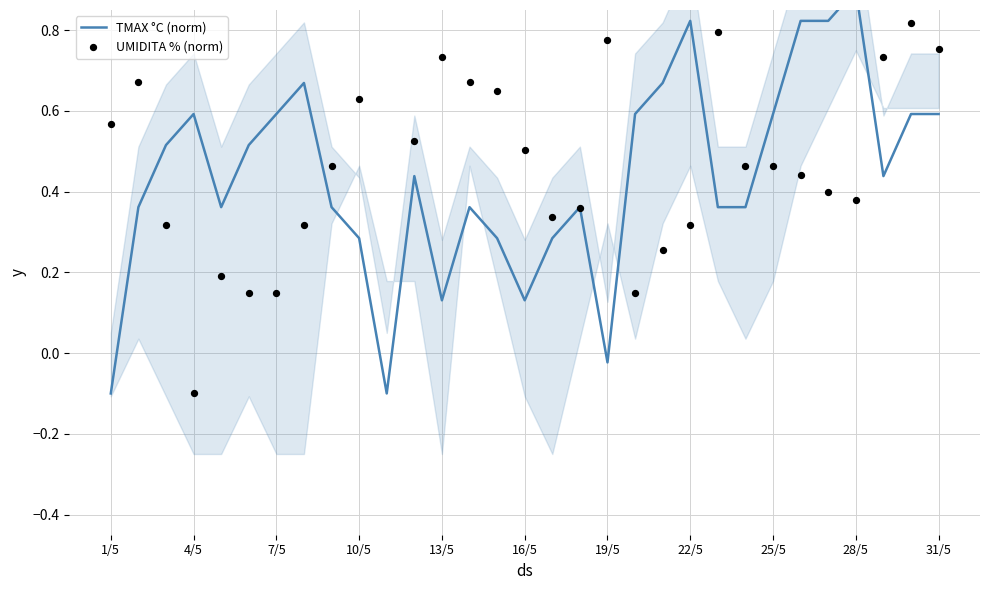

What is the total value across all series at 16/5?

0.7